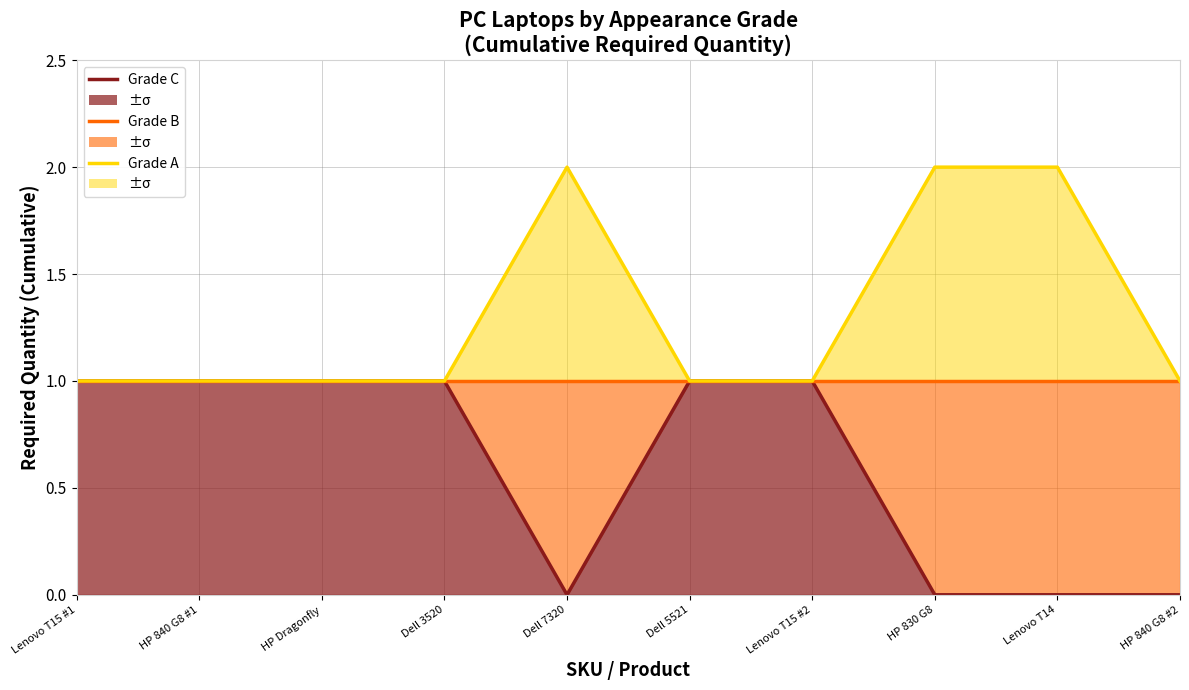

How many distinct data groups are displayed?

3